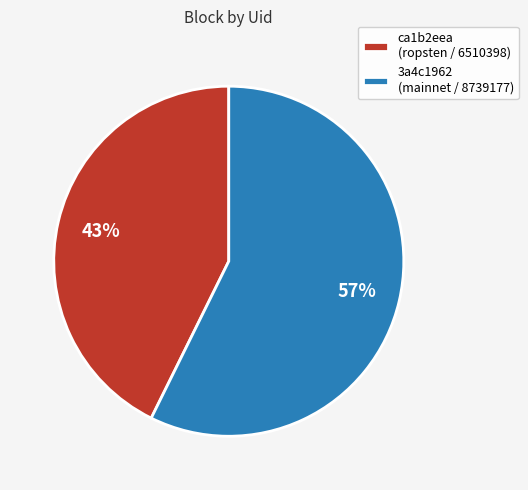

How many slices are in this pie chart?

2